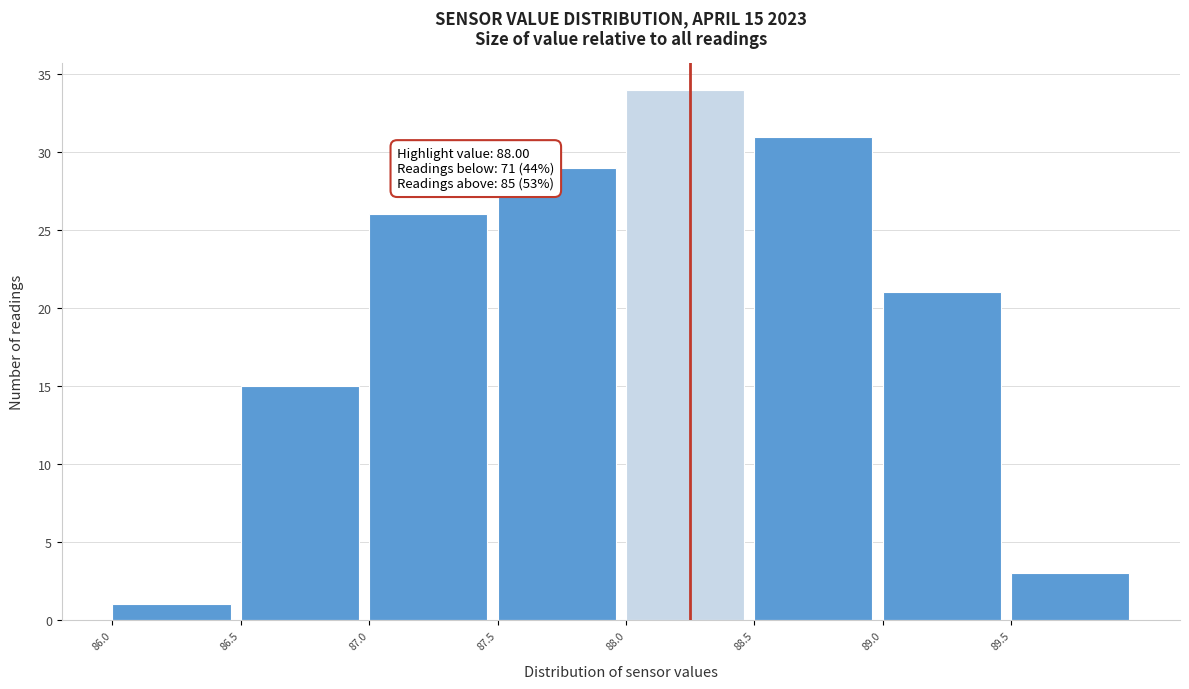

Over which range of the x-axis is the bar tallest?

88.0 to 88.5